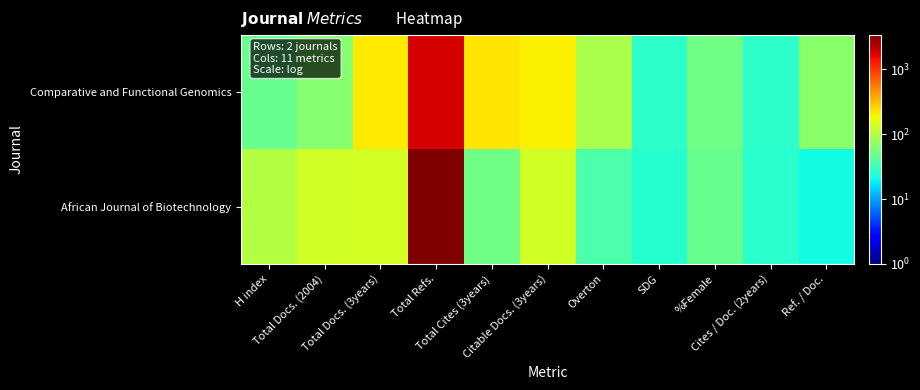

At which category is the sum across all series the highest?

Total Refs.